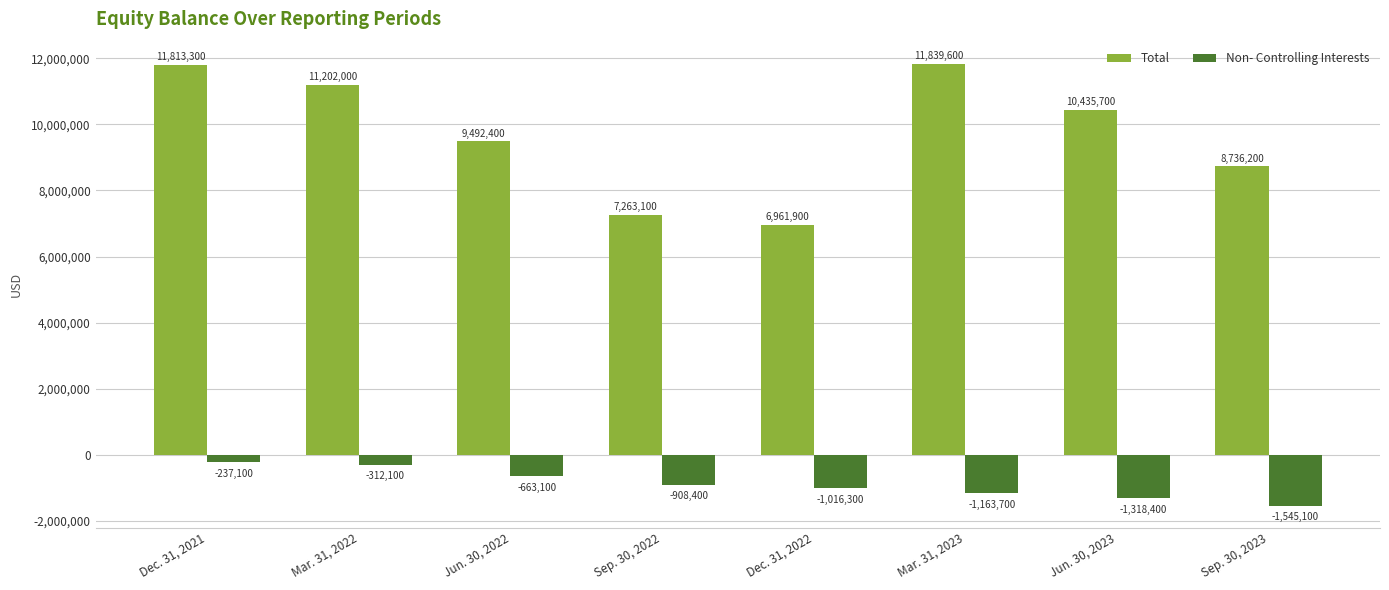

What value does the Total series have at Dec. 31, 2022?

6961900